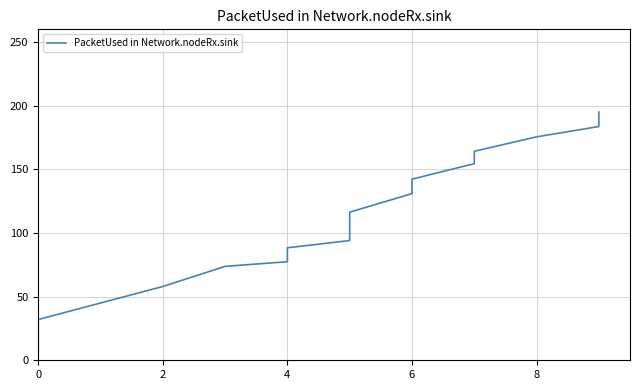

Between 0 and 4, which is larger?

4